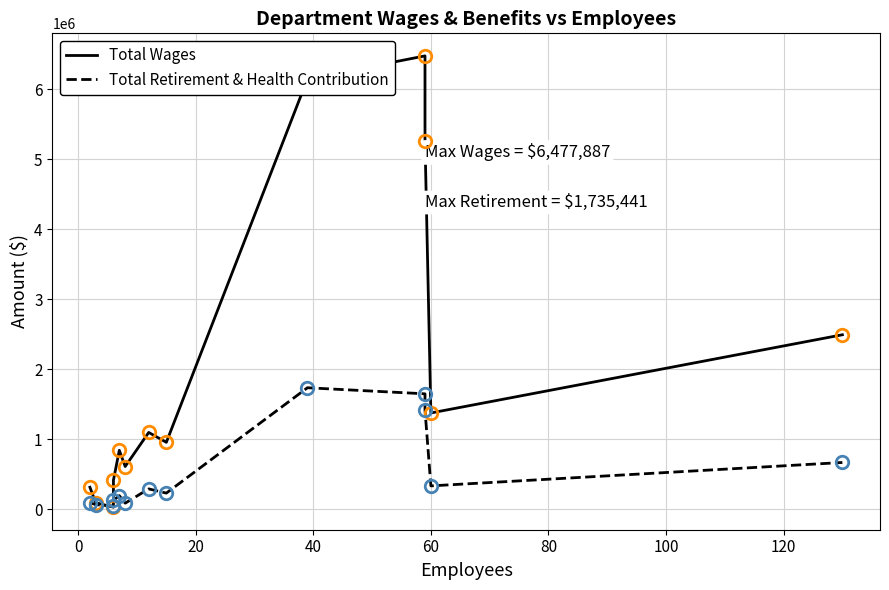

Reading left to right, list all the values displayed in this chart.

Total Wages: 313189	92205	29031	413513	841292	609913	1096860	955714	6147915	6477887	5267031	1375074	2492629
Total Retirement & Health Contribution: 94622	64660	44447	125791	193755	85990	290092	229868	1735441	1648733	1417385	332903	667454